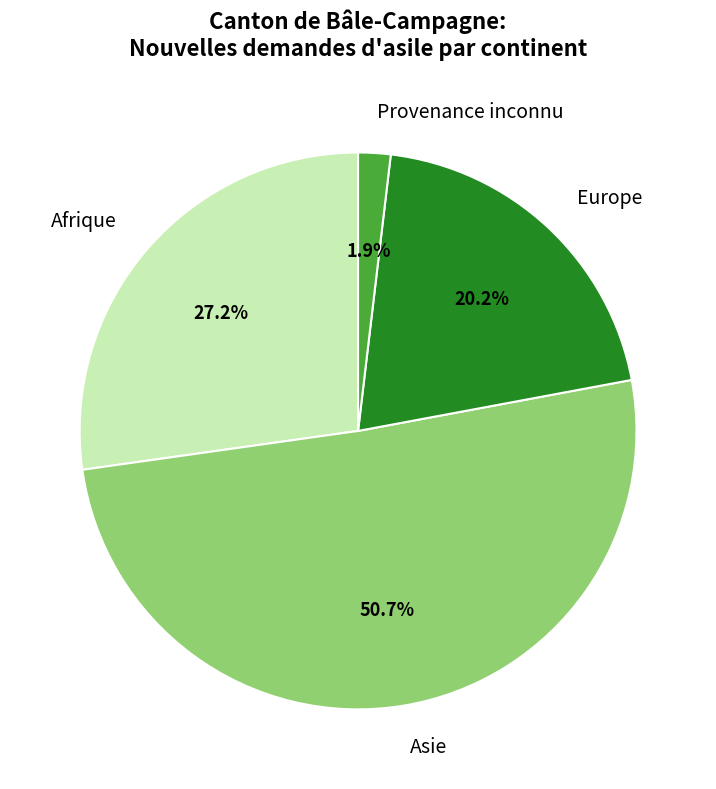

Combined, what portion of the pie is Asie and Provenance inconnu?

52.6%